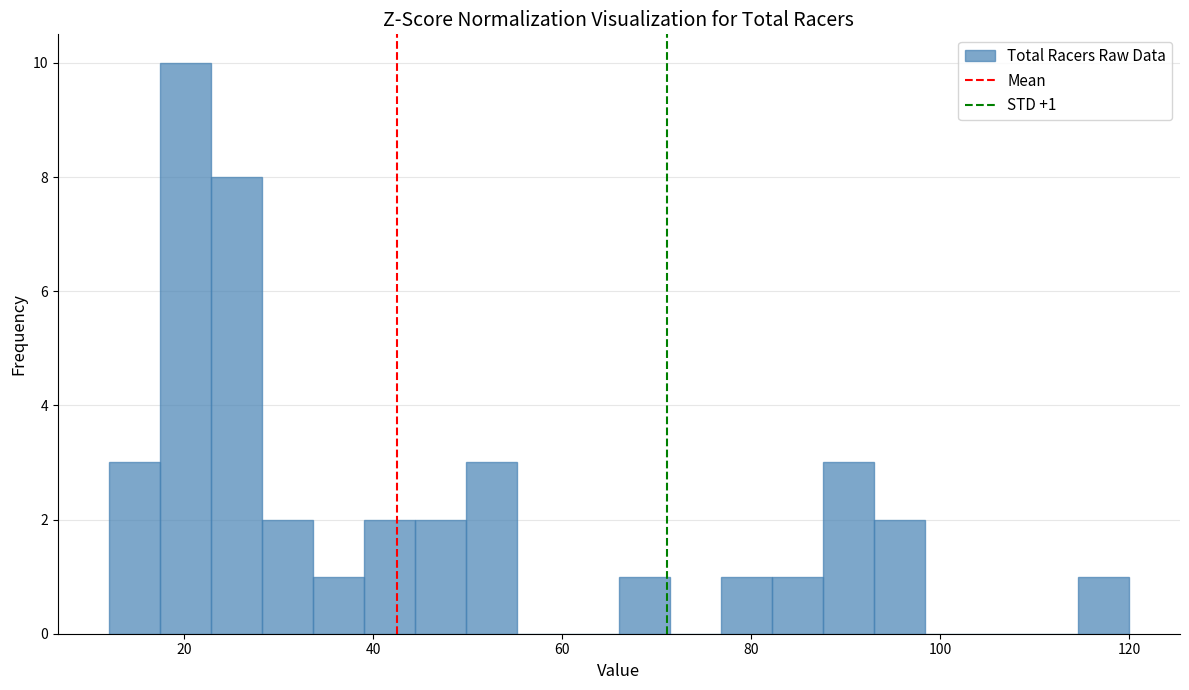

Around what value on the x-axis is the tallest bar? Give the approximate position of its centre, as read against the axis.

20